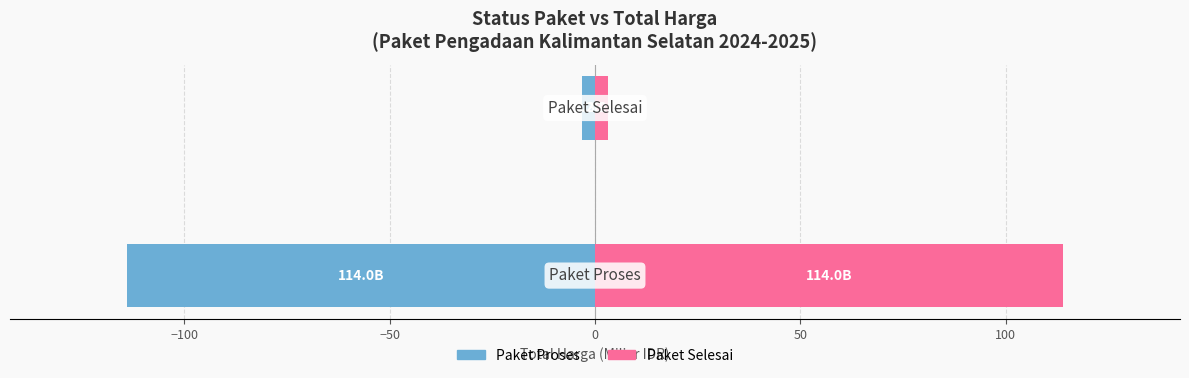

The Total Harga (Miliar IDR) series shows -4.8 at −100. True or false?

False